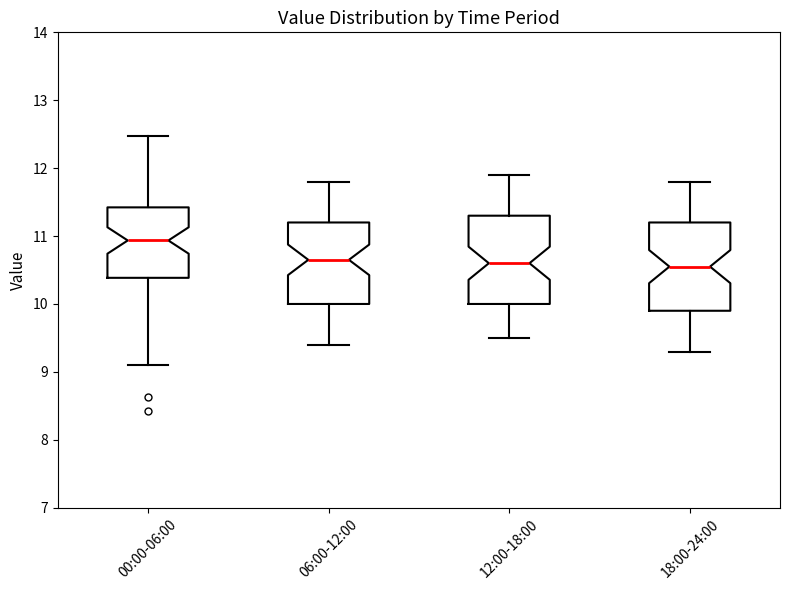

Where is the upper edge of the box for 12:00-18:00 on the y-axis? The values are not printed on the chart, so give them approximately, as read against the axis.

11.3